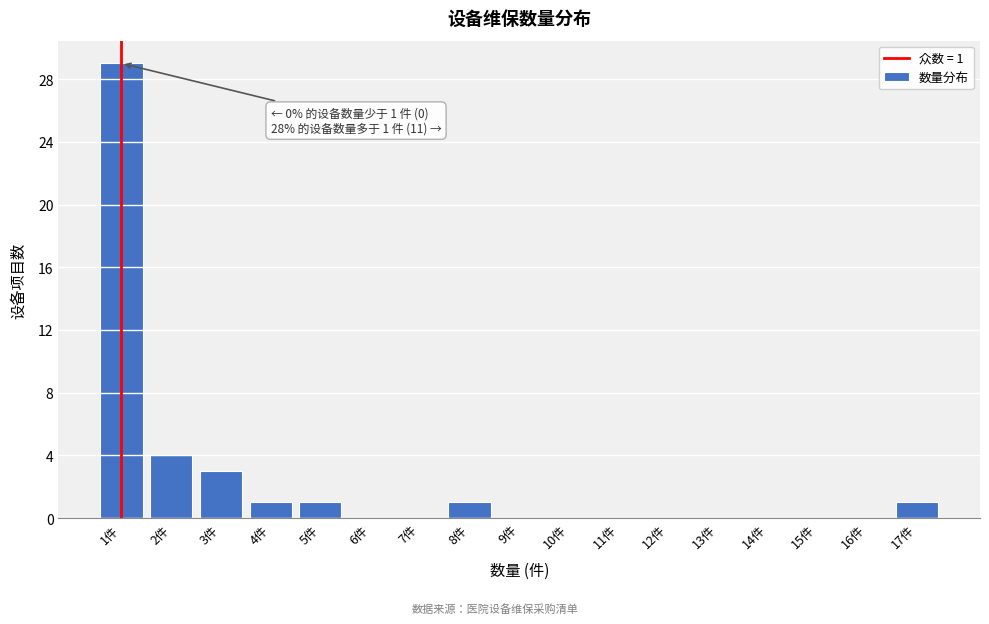

Reading left to right, what are all the values shown in this chart?

1件=29	2件=4	3件=3	4件=1	5件=1	6件=0	7件=0	8件=1	9件=0	10件=0	11件=0	12件=0	13件=0	14件=0	15件=0	16件=0	17件=1